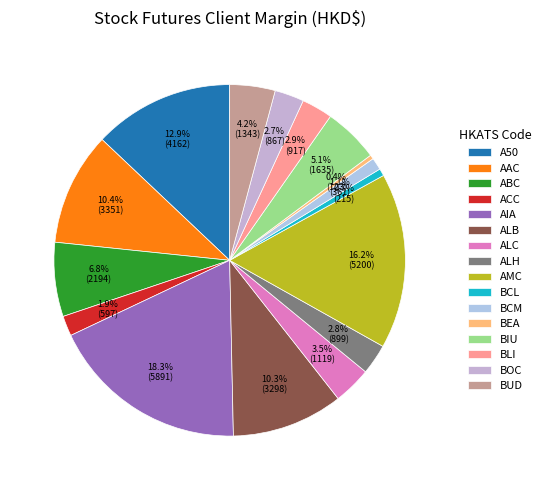

Is it true that ALC is 3% of the pie?

True